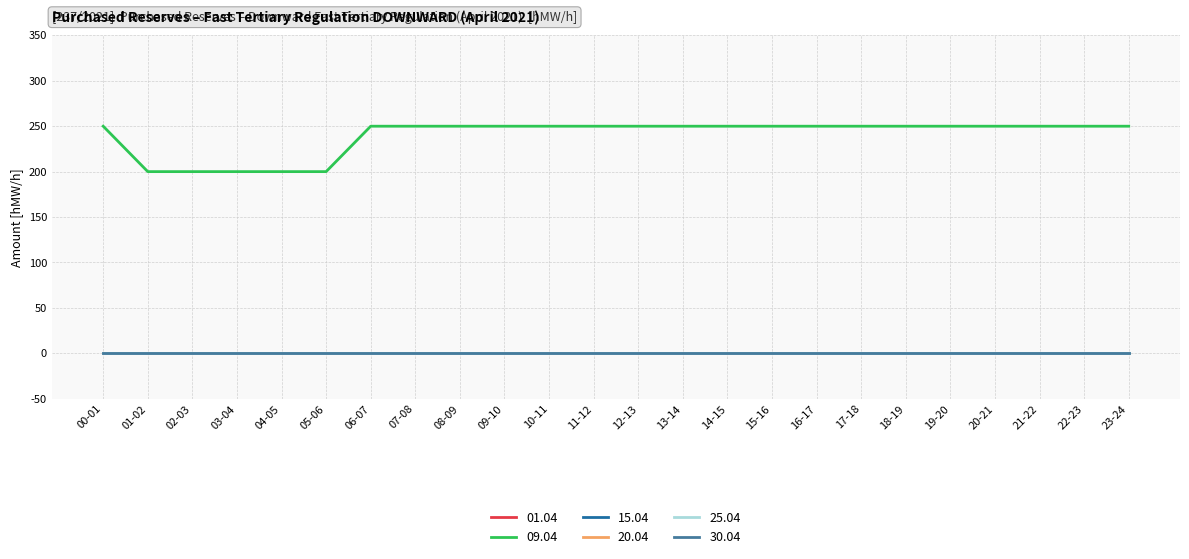

Does the chart display data point markers on the line(s)?

No